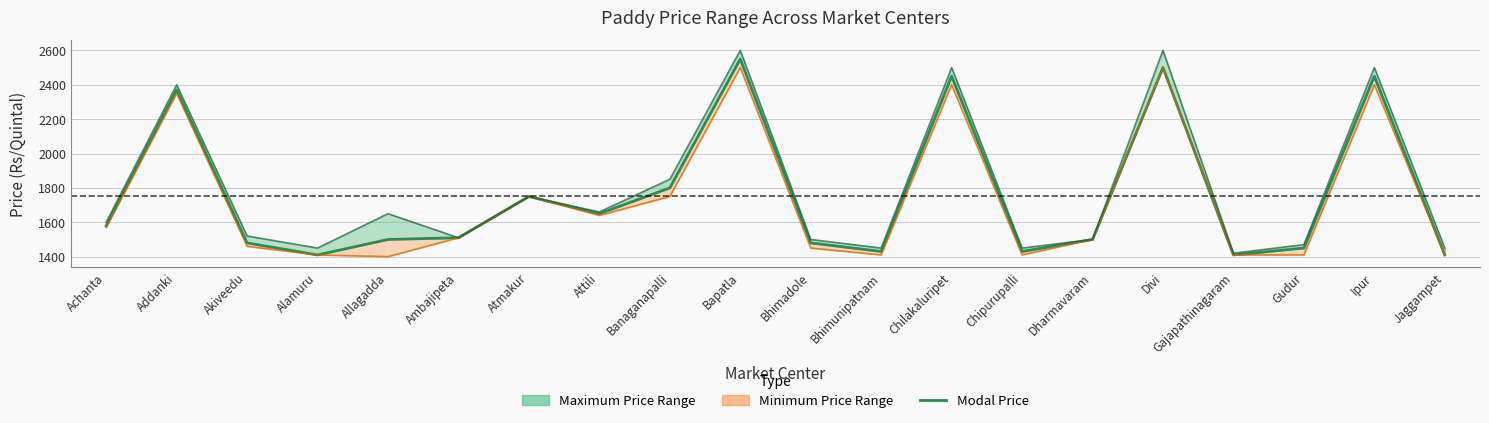

At which category is the sum across all series the highest?

Bapatla